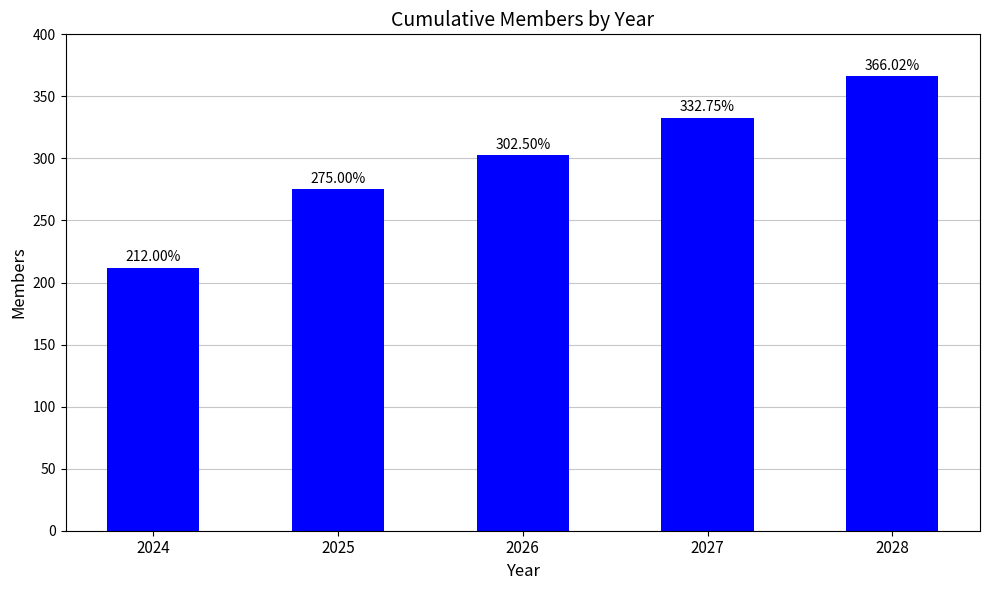

What is the average value?

297.7